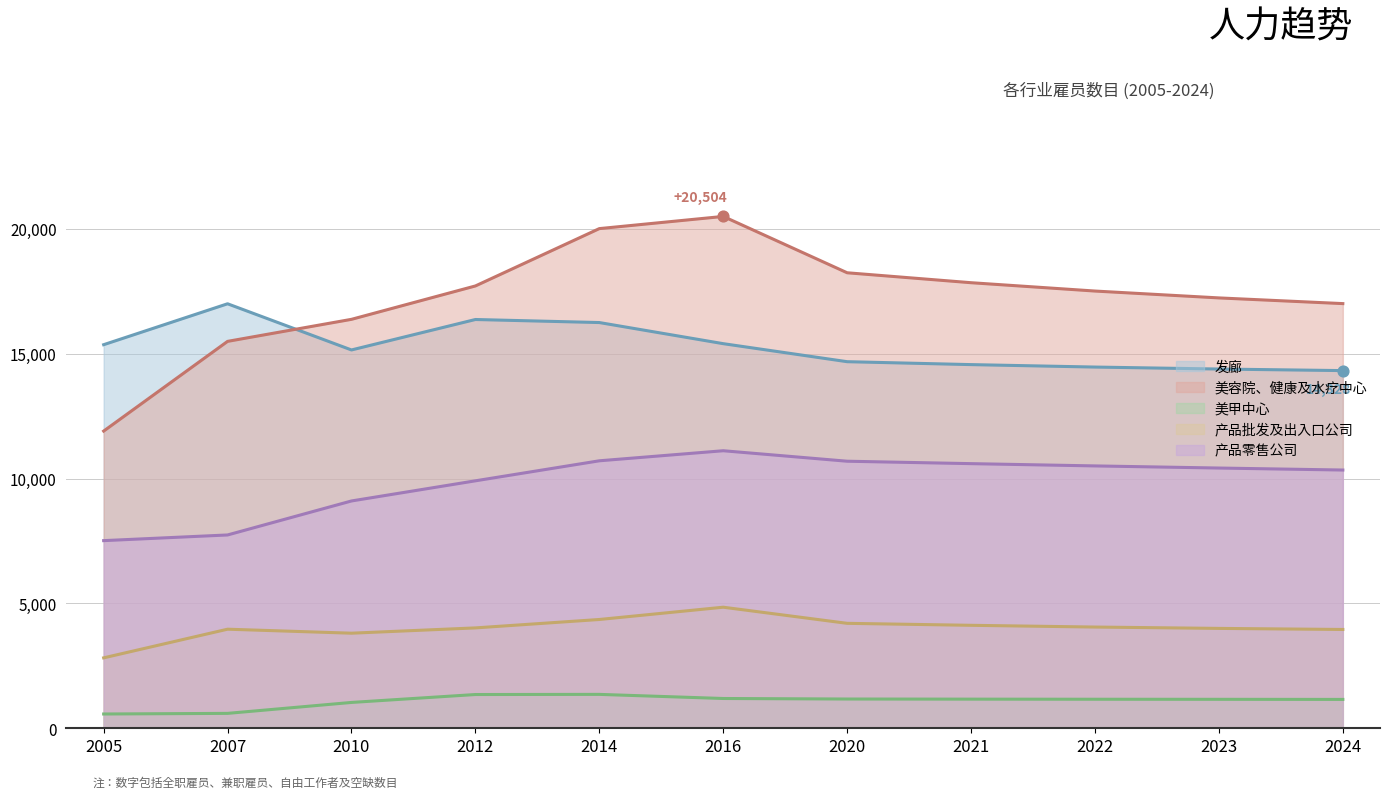

Which series has the largest total across all categories?

美容院、健康及水疗中心